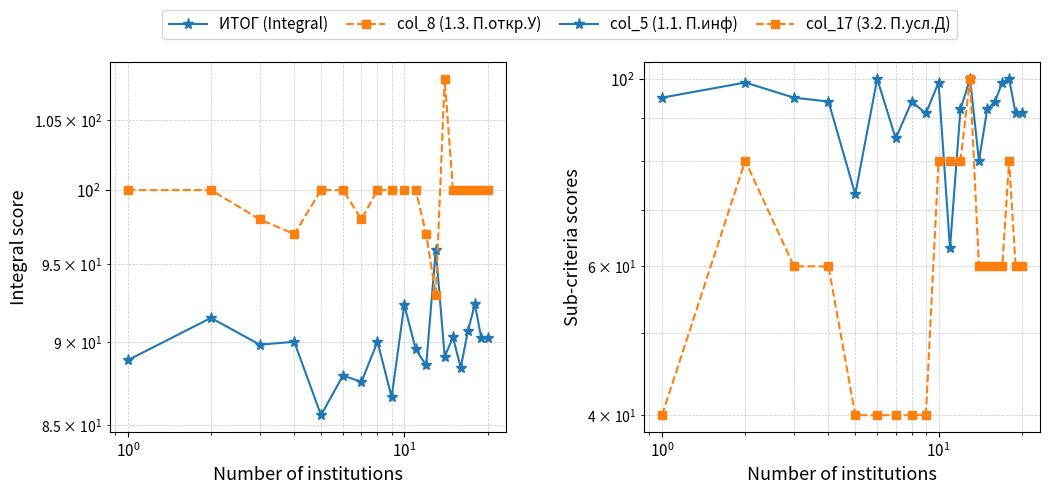

Rank the series by their maximum value, from highest to lowest.

col_8 (1.3. П.откр.У), col_5 (1.1. П.инф), col_17 (3.2. П.усл.Д), ИТОГ (Integral)